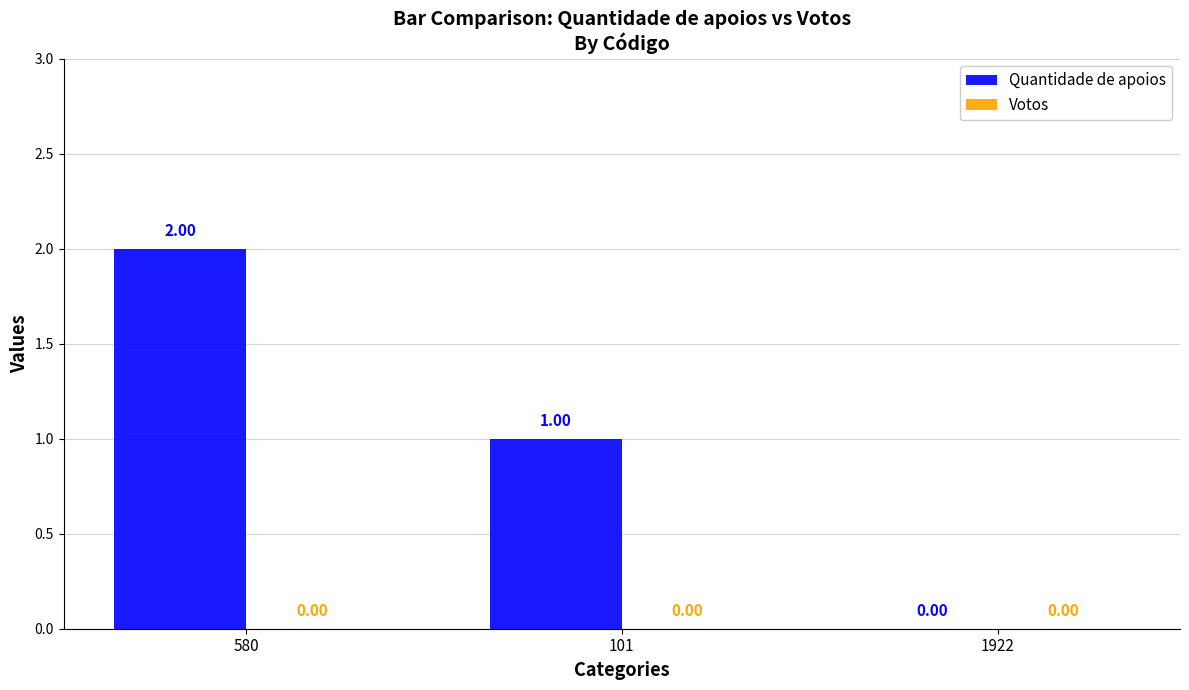

Which has a higher value, 101 or 580?

580